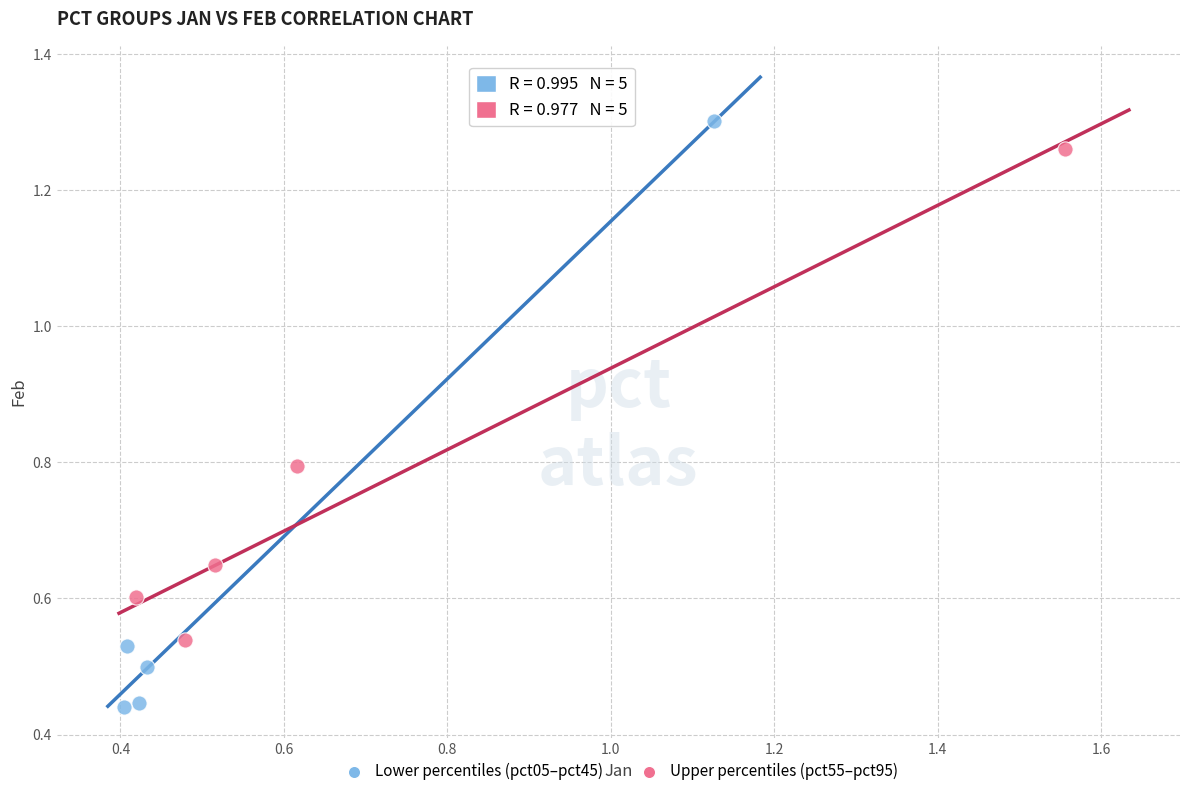

Which series contains the lowest Y value?

Lower percentiles (pct05–pct45)